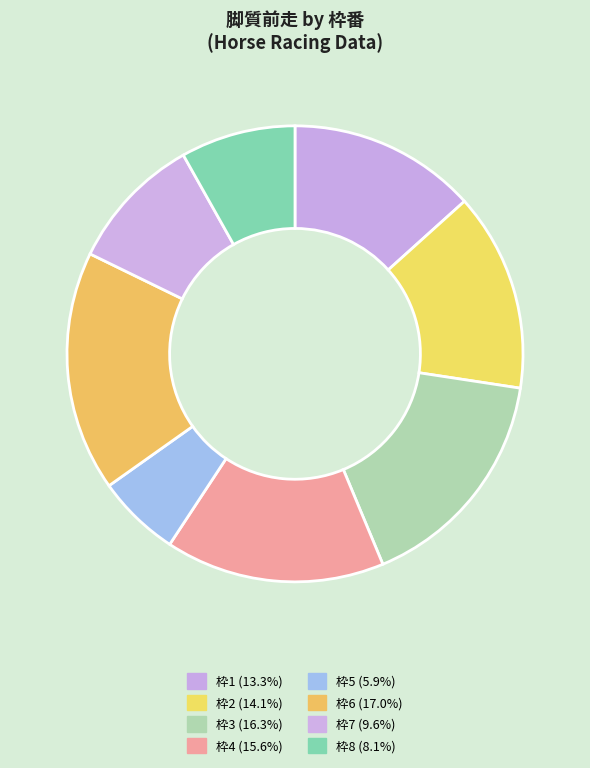

How many segments does this pie chart have?

8